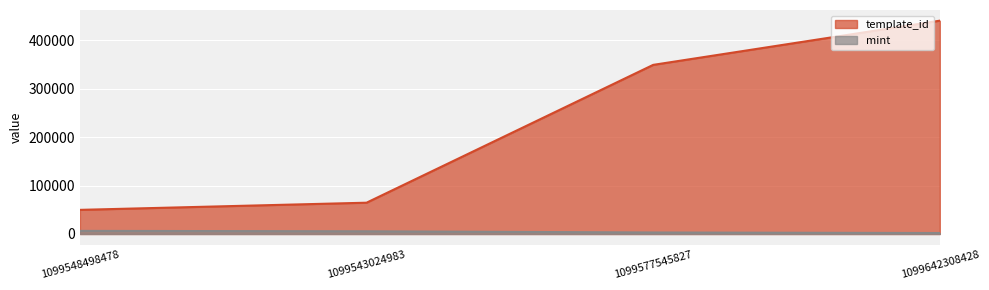

Is it true that mint equals 4013 at 1099577545827?

False